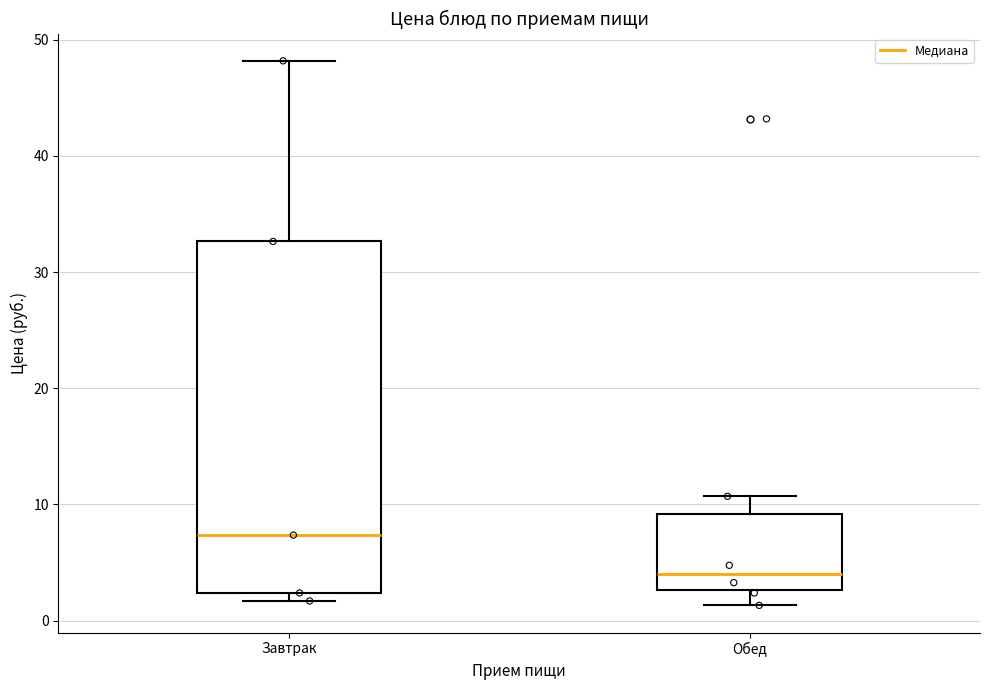

Comparing the boxes themselves (not the whiskers), which one is the tallest?

Завтрак